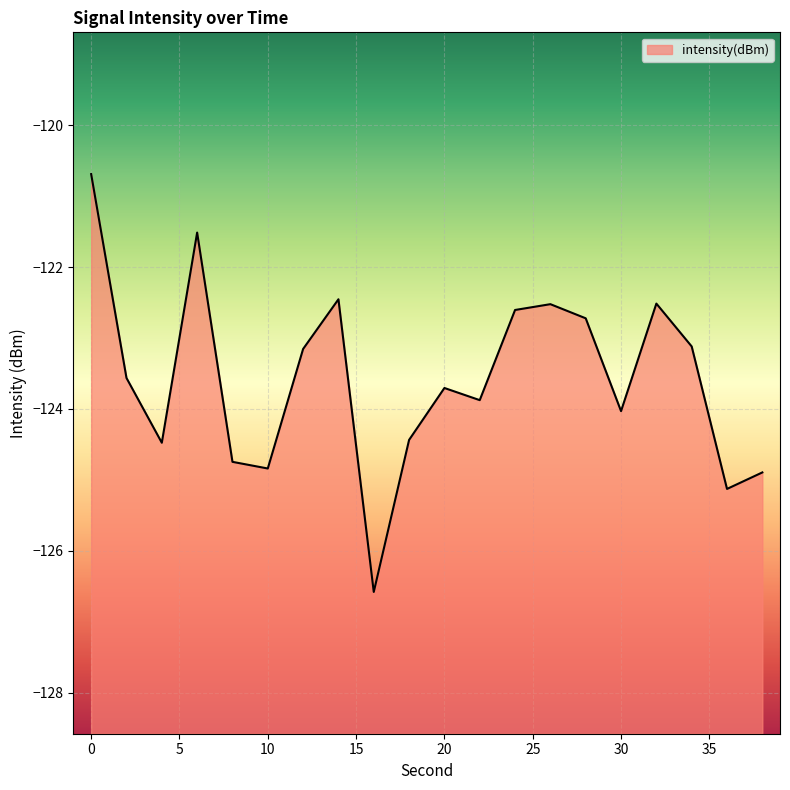

The chart shows a value of -122.7 at 28. True or false?

True